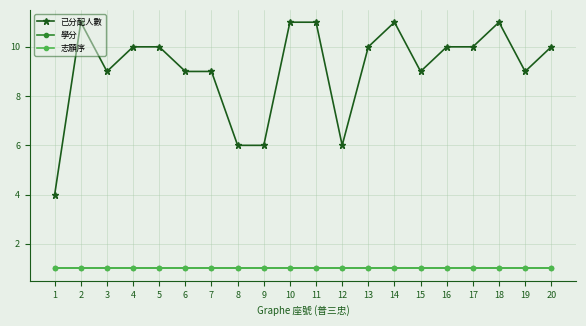

Does the chart have visible grid lines?

Yes